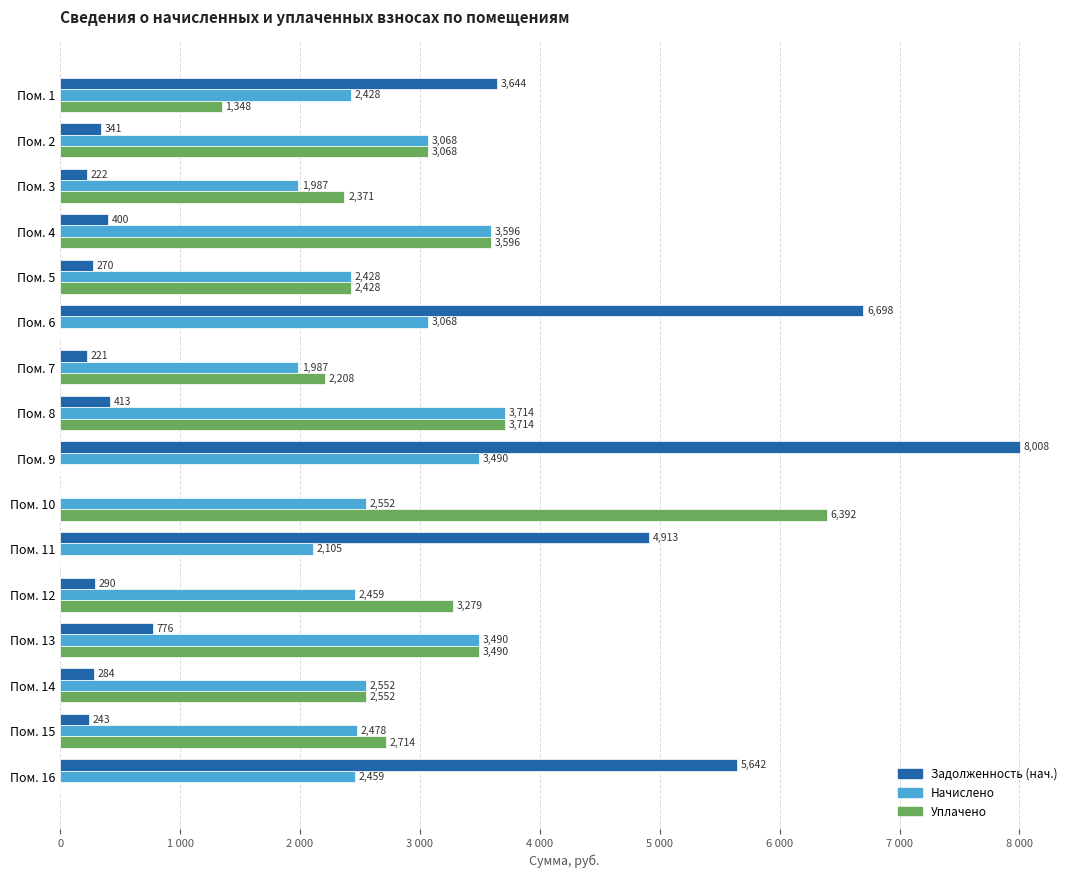

Which category has the highest value in the Начислено series?

Пом. 8